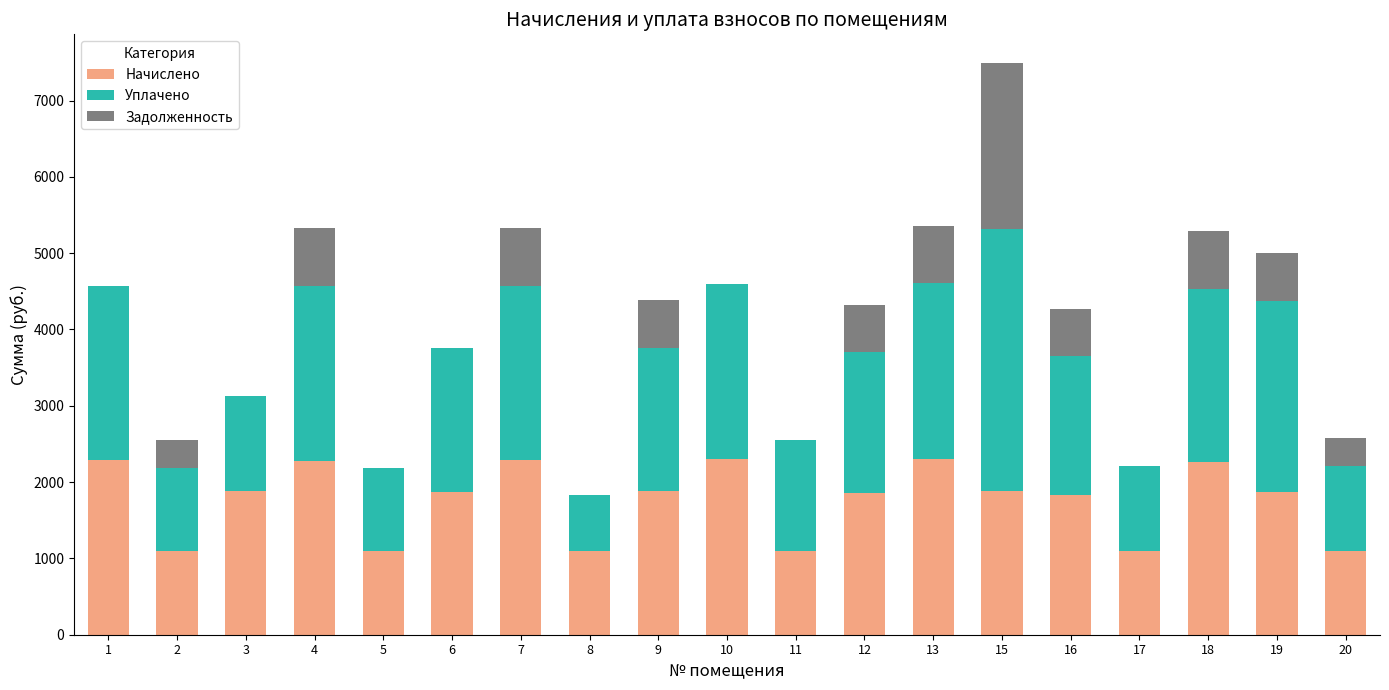

What is the total value across all series at 7?

5333.9